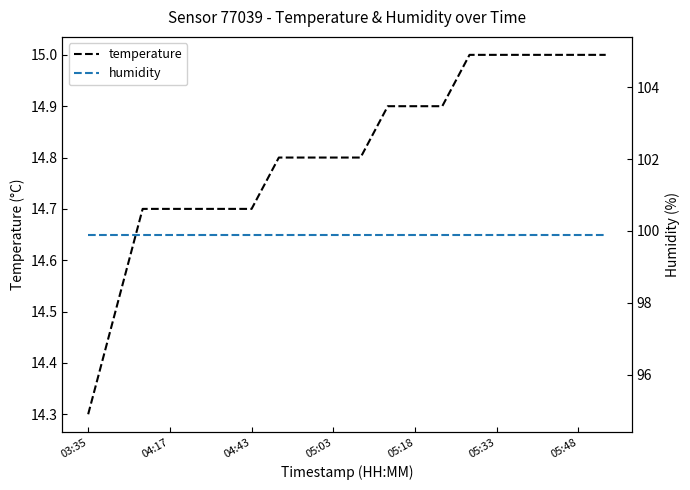

List the series in order of their peak value, lowest first.

temperature, humidity